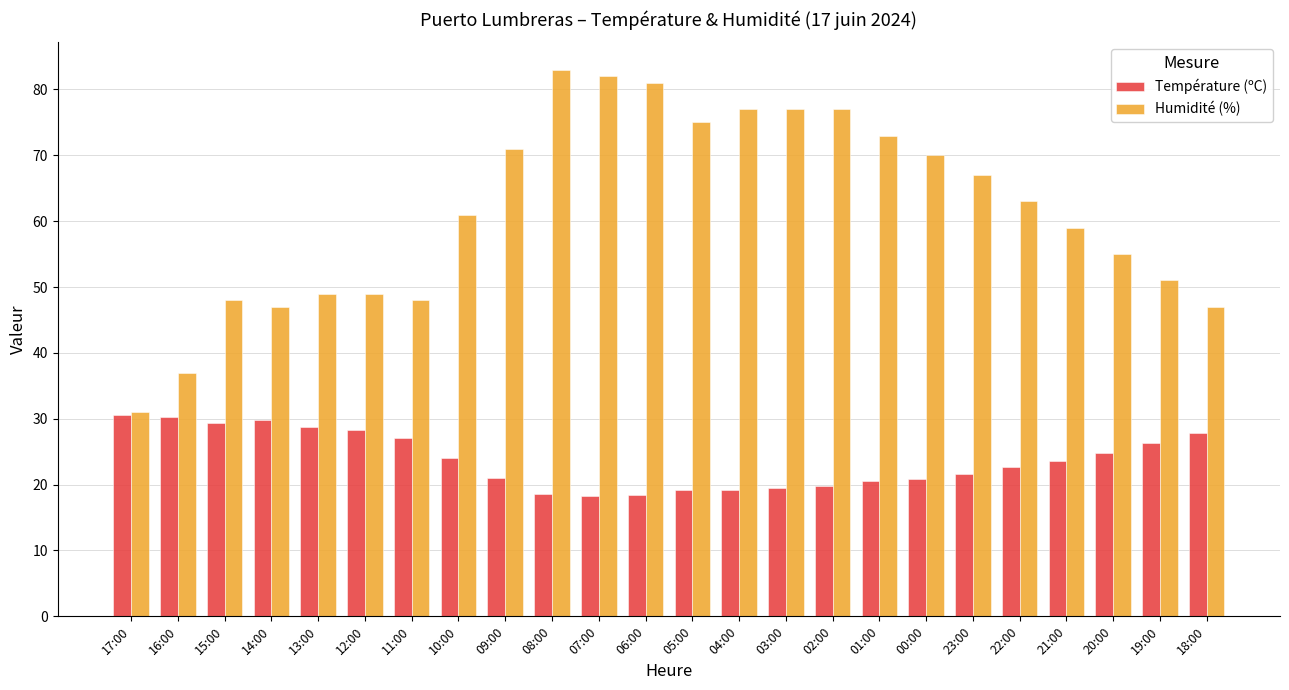

What is the value of the Température (ºC) bar at the 2nd from the left?

30.3